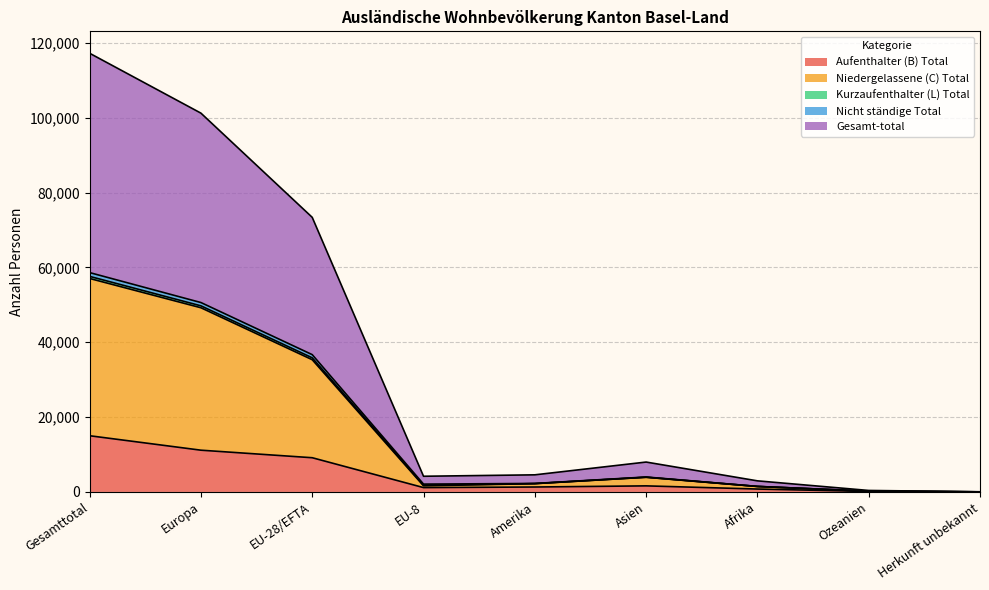

At which label is Aufenthalter (B) Total closest to 7515?

EU-28/EFTA